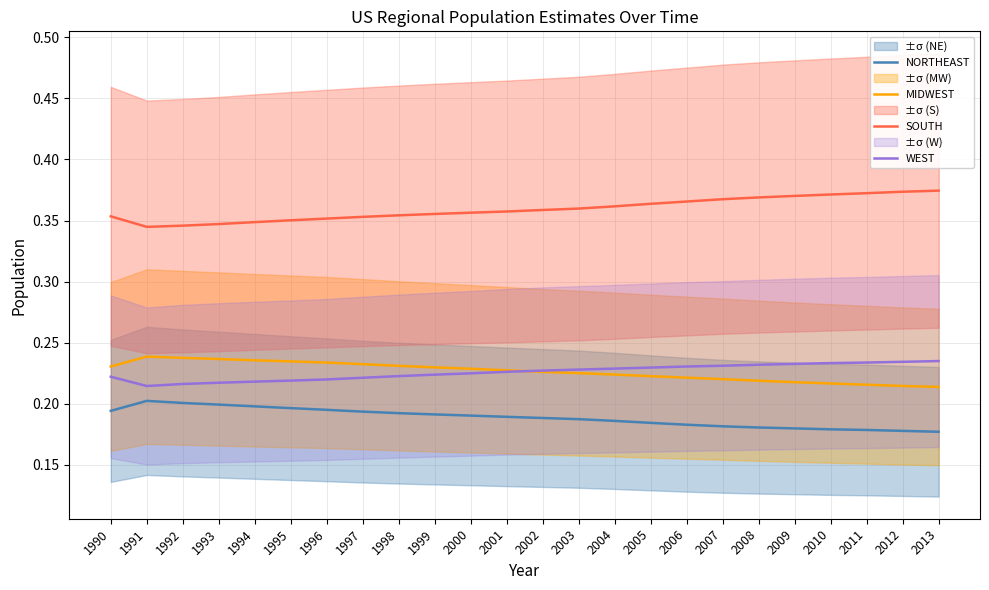

List the series in order of their peak value, highest first.

SOUTH, MIDWEST, WEST, NORTHEAST